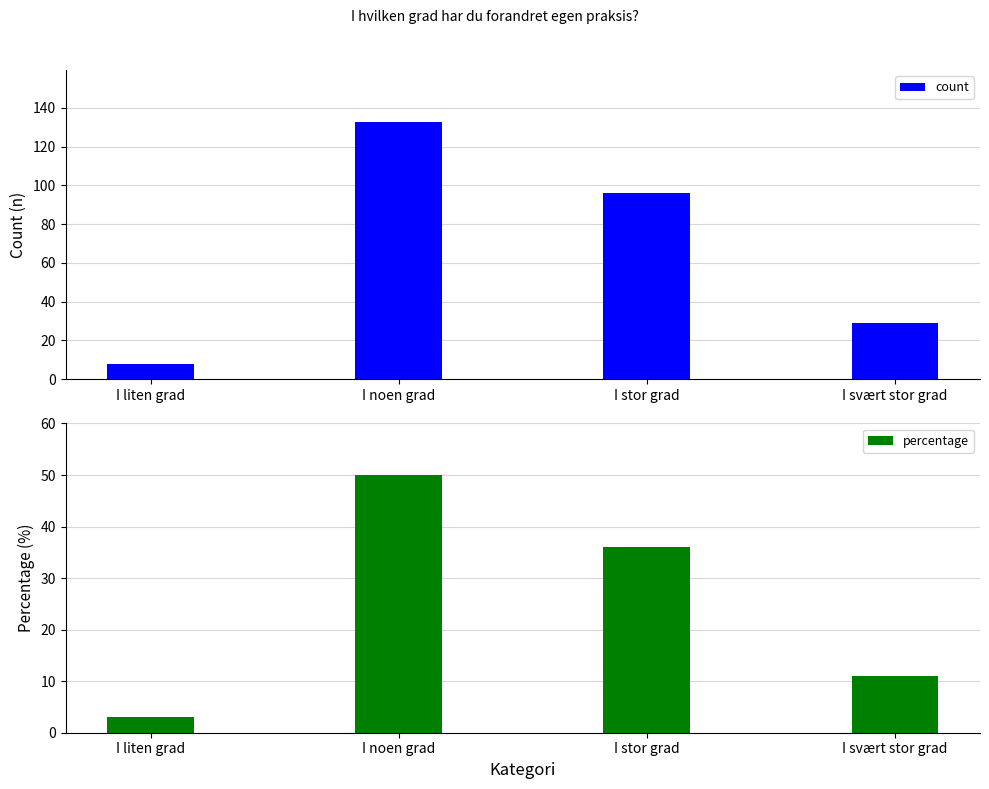

Is the value of count at I noen grad greater than the value of percentage at I svært stor grad?

Yes